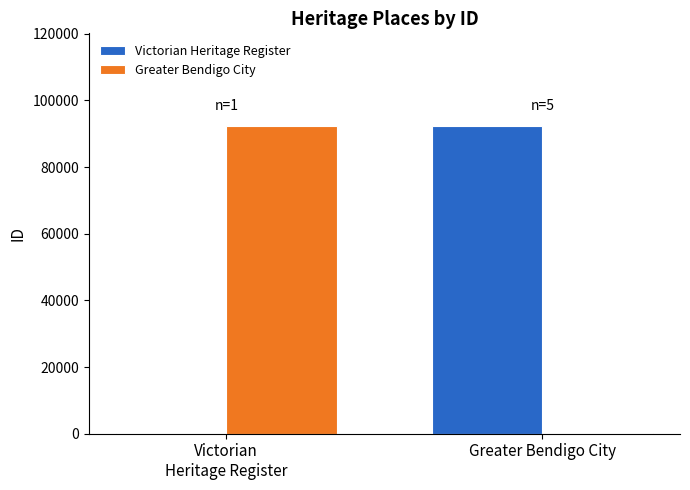

Reading right to left, extract all data points from this chart.

Victorian Heritage Register: 92391.6	126.0
Greater Bendigo City: 126.0	92391.6